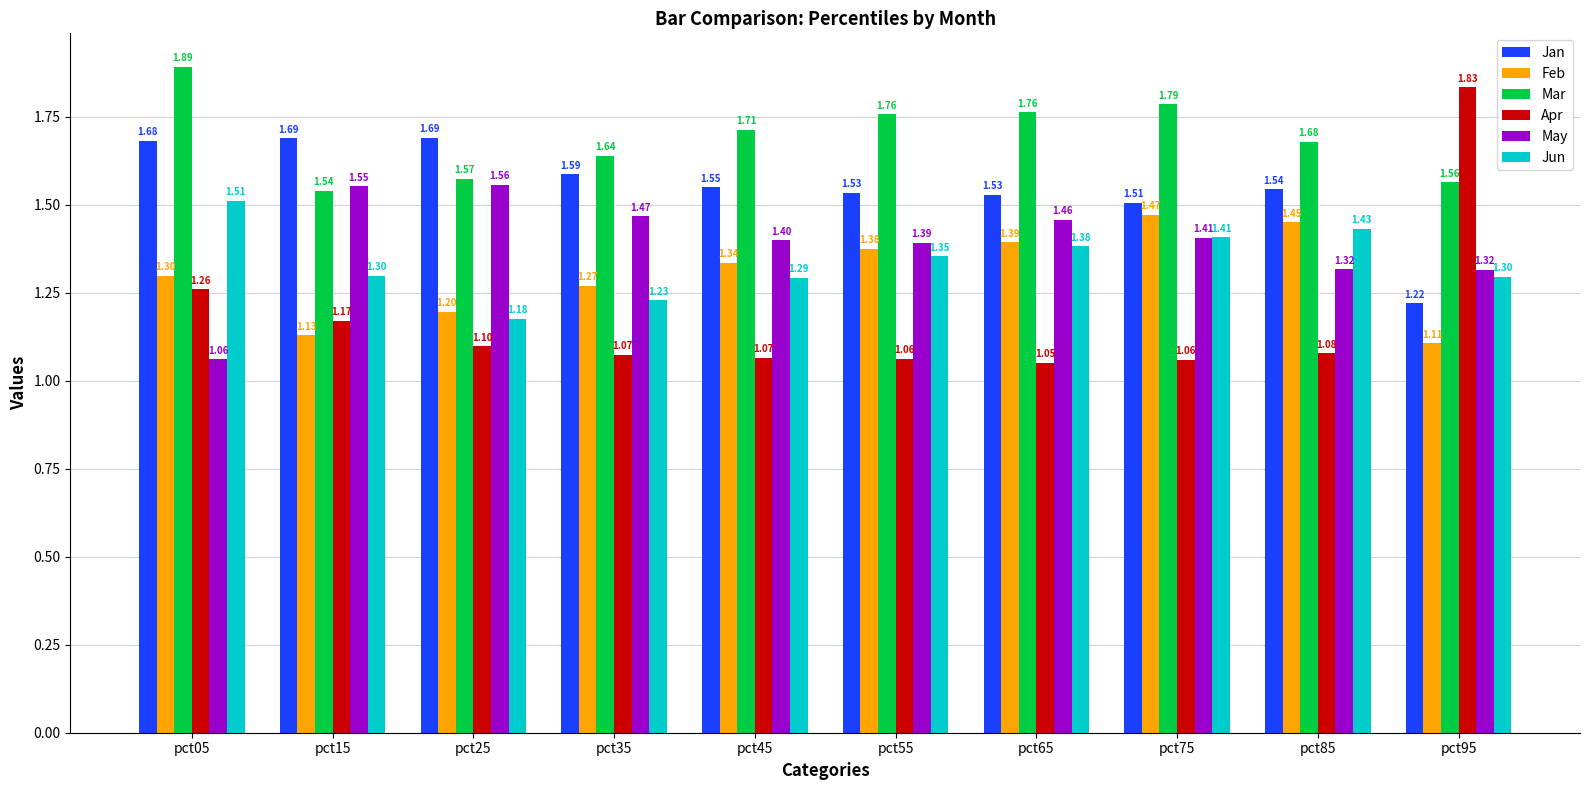

Is the value of Jan at pct75 greater than the value of May at pct85?

Yes